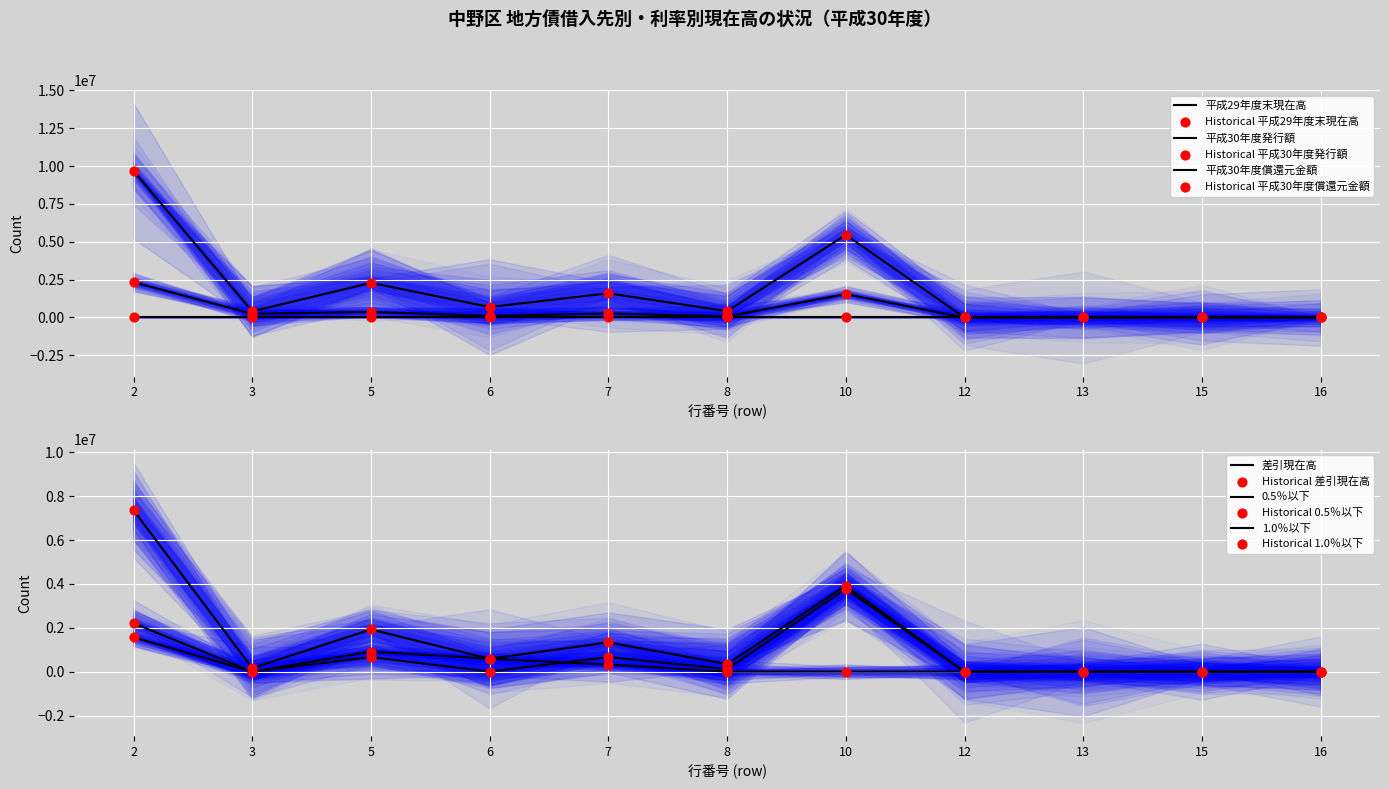

Which series has the largest Y range (max minus min)?

平成29年度末現在高